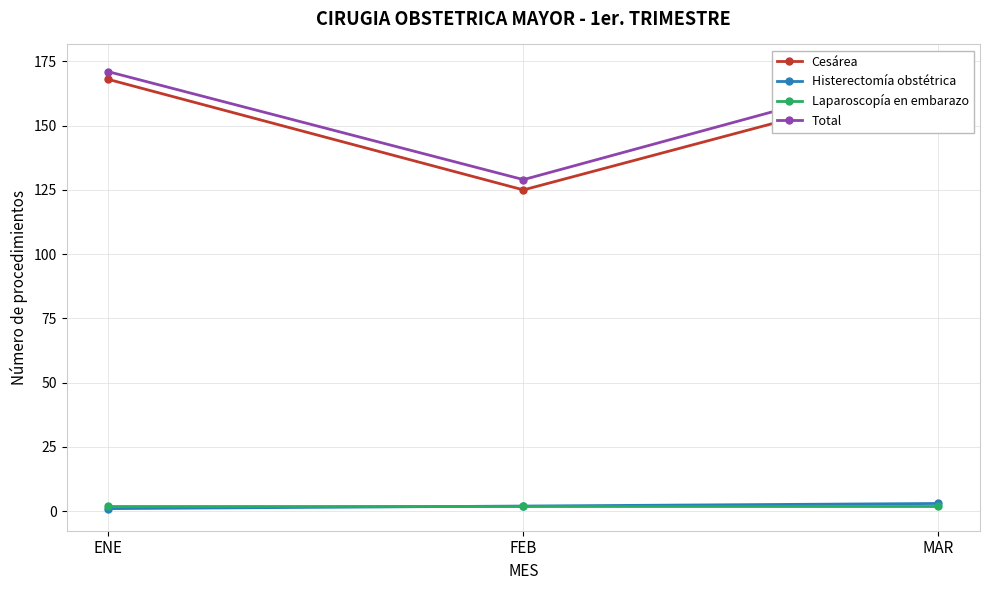

Where is Cesárea nearest to the value 146?

FEB